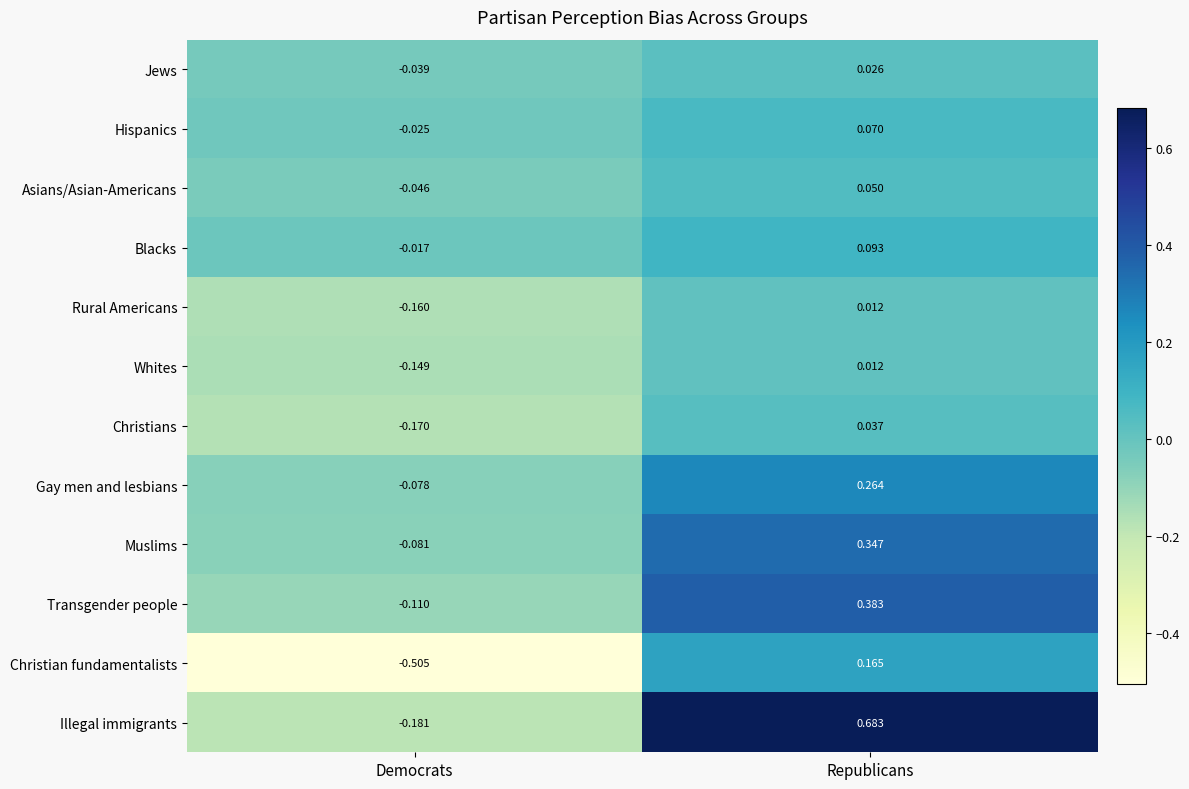

Which category has the lowest value in the Whites series?

Democrats